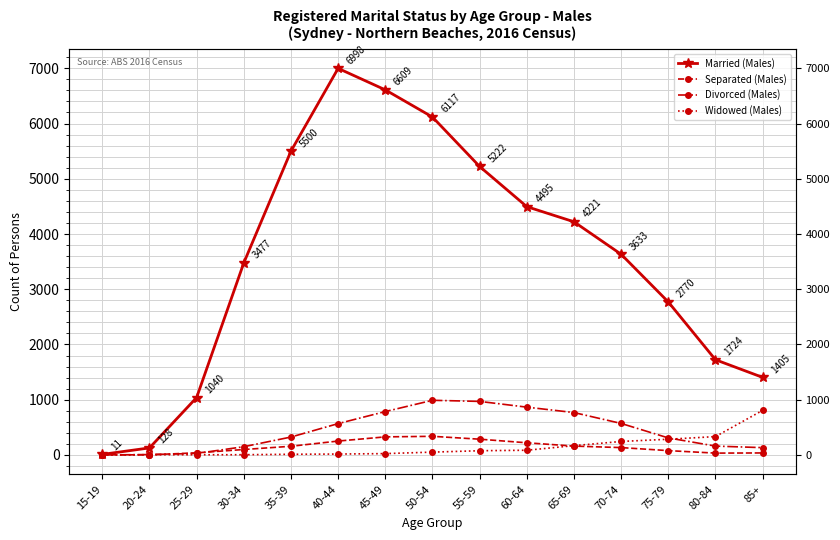

Reading left to right, transcribe all the data shown in this chart.

Married (Males): 15-19=11	20-24=128	25-29=1040	30-34=3477	35-39=5500	40-44=6998	45-49=6609	50-54=6117	55-59=5222	60-64=4495	65-69=4221	70-74=3633	75-79=2770	80-84=1724	85+=1405
Separated (Males): 15-19=3	20-24=3	25-29=39	30-34=99	35-39=158	40-44=252	45-49=328	50-54=338	55-59=286	60-64=221	65-69=161	70-74=134	75-79=79	80-84=34	85+=37
Divorced (Males): 15-19=0	20-24=8	25-29=28	30-34=150	35-39=325	40-44=568	45-49=786	50-54=990	55-59=970	60-64=866	65-69=768	70-74=571	75-79=309	80-84=161	85+=133
Widowed (Males): 15-19=0	20-24=5	25-29=4	30-34=5	35-39=13	40-44=17	45-49=25	50-54=52	55-59=77	60-64=86	65-69=169	70-74=245	75-79=285	80-84=333	85+=808